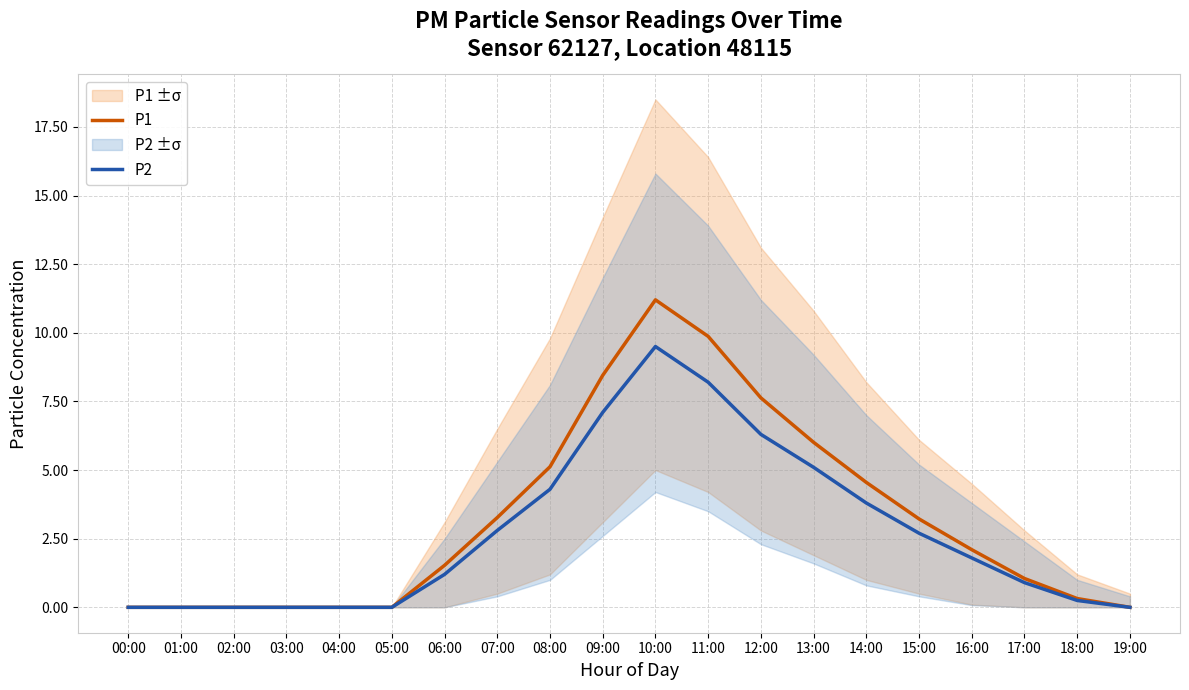

Which series has the widest spread of values?

P1